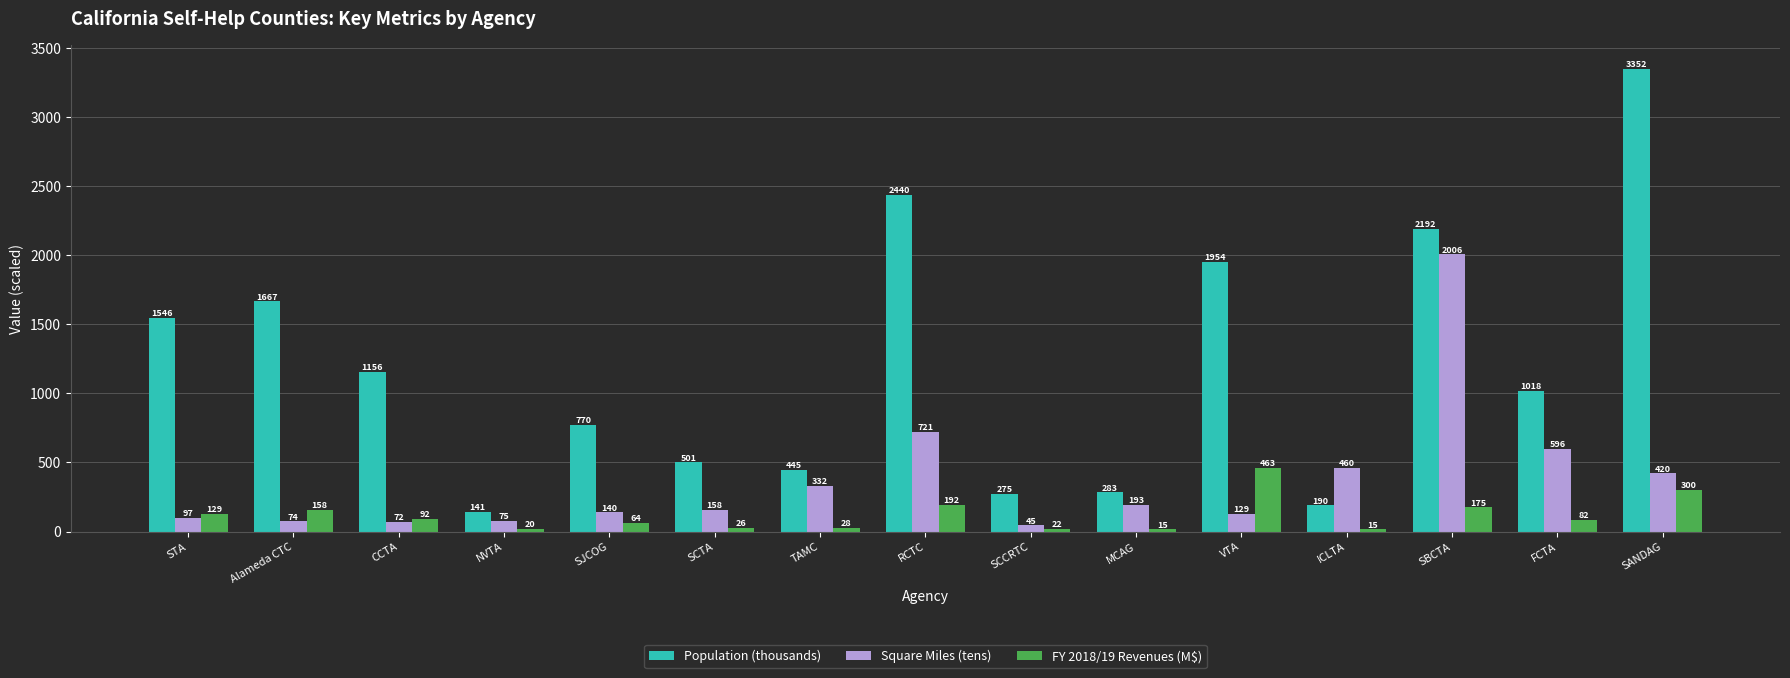

What is the difference between the FY 2018/19 Revenues (M$) values at NVTA and MCAG?

4.5